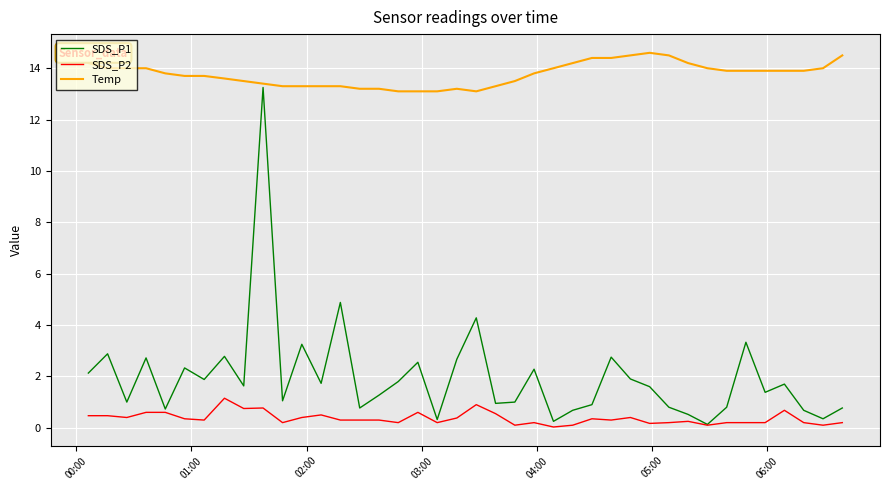

Is this an area chart (filled region under the line)?

No